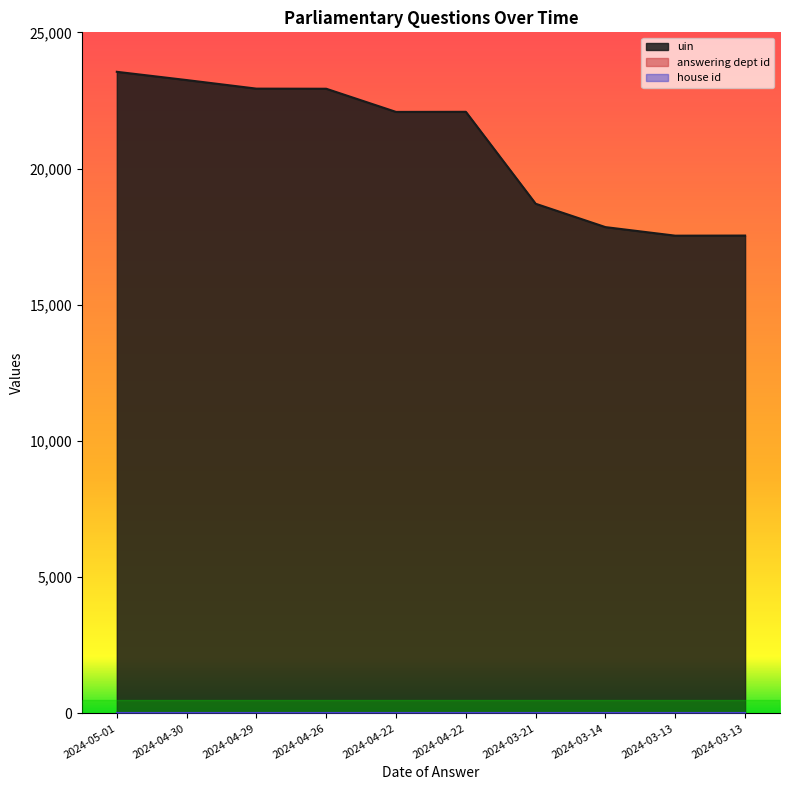

How many lines are shown in the chart?

3